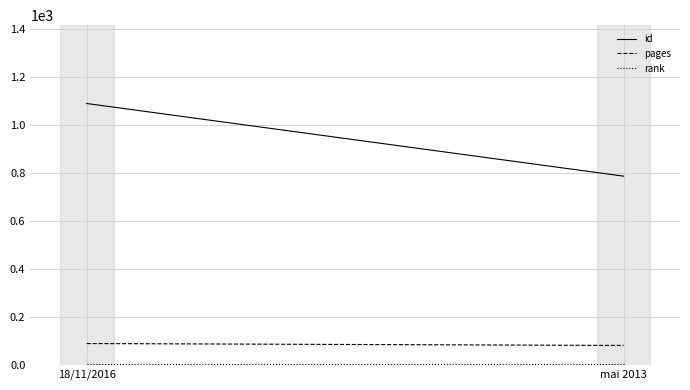

Which series has the largest total across all categories?

id